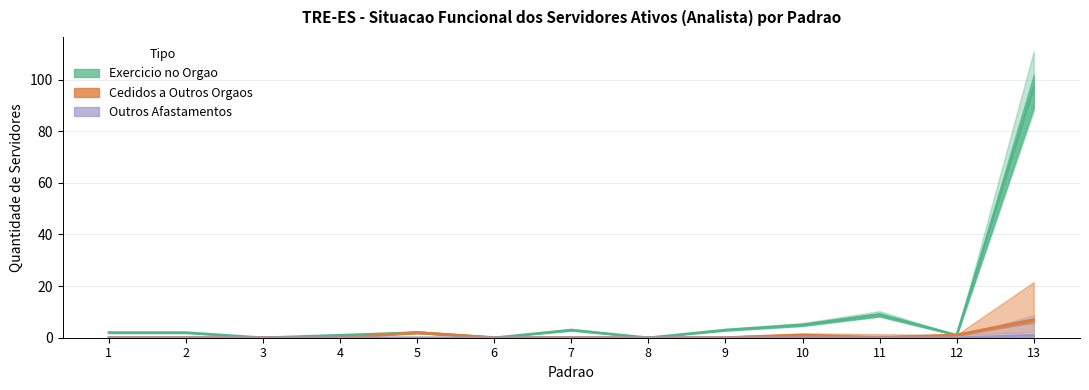

How many data points does each series have?

13